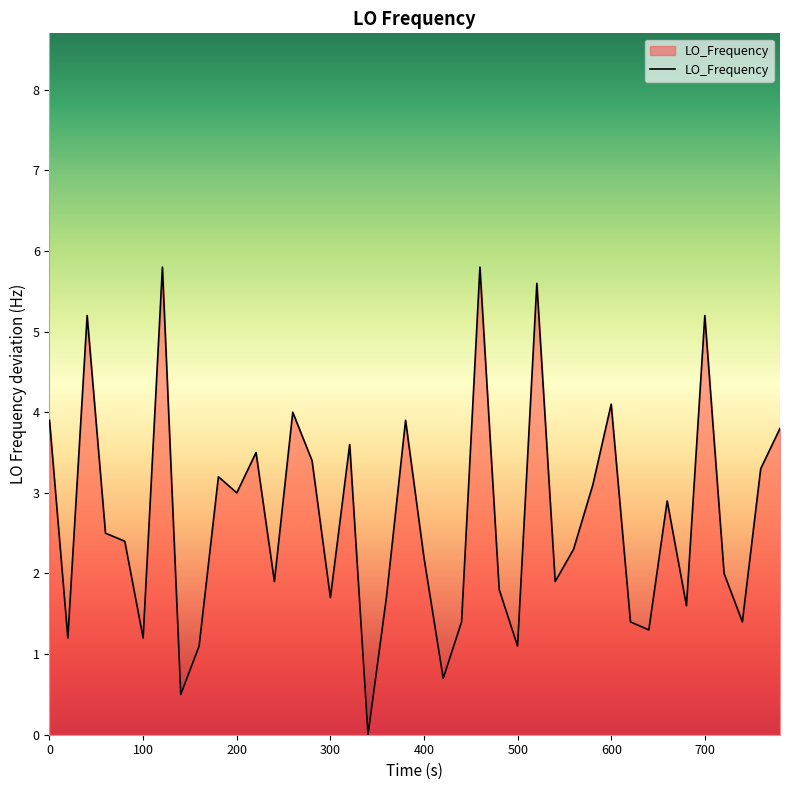

What is the greatest value displayed?

5.8